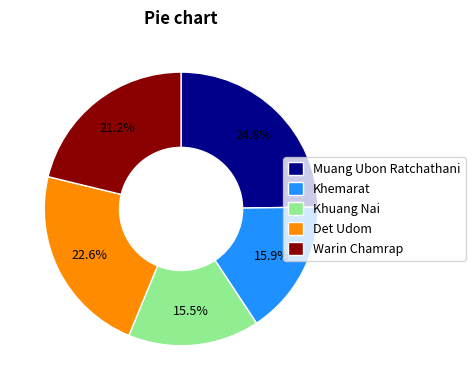

Is there any slice that represents more than half of the pie?

No